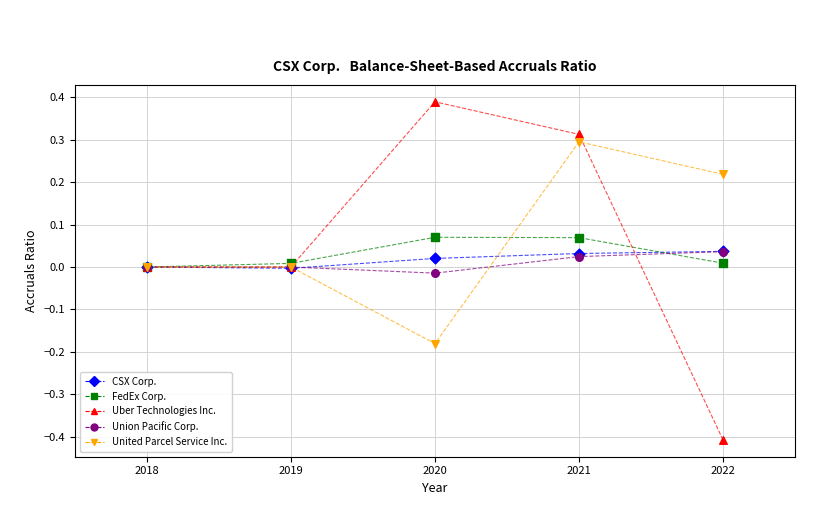

What are all the series names shown in the legend?

CSX Corp., FedEx Corp., Uber Technologies Inc., Union Pacific Corp., United Parcel Service Inc.